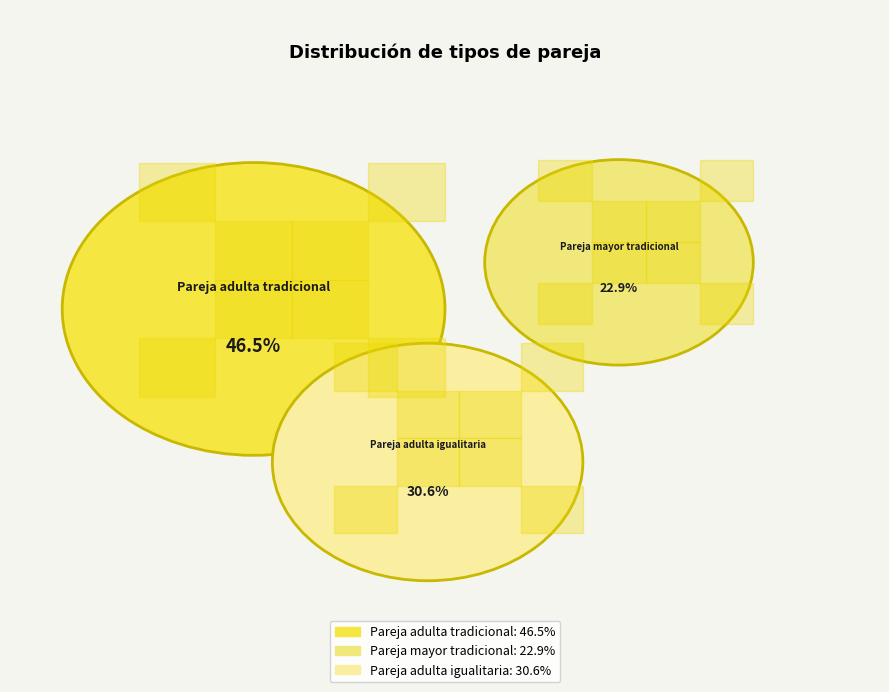

To the nearest percent, what is the combined percentage of Pareja adulta igualitaria and Pareja mayor tradicional?

54%